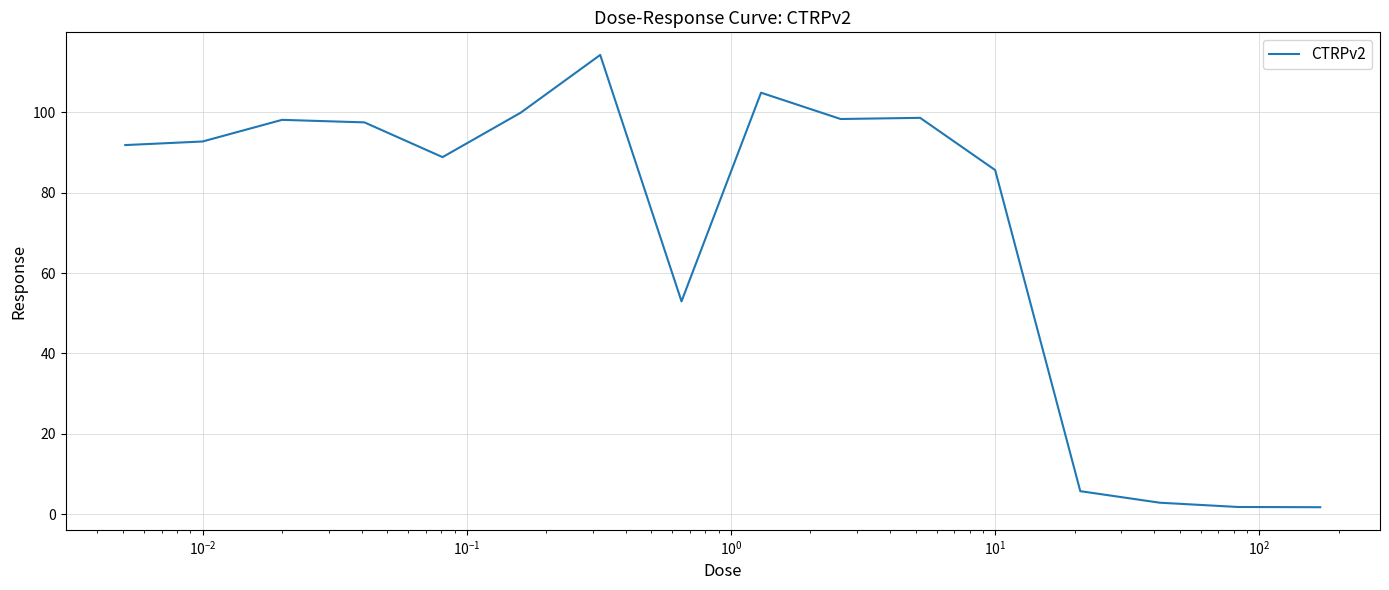

True or false: the data has more than 2 interior local peaks.

True